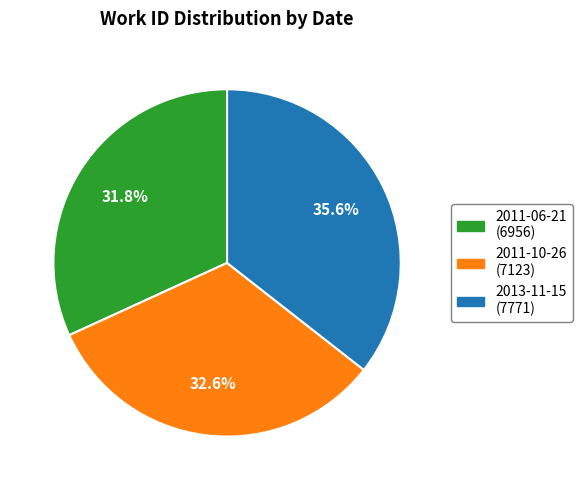

Is there a majority slice in this chart?

No